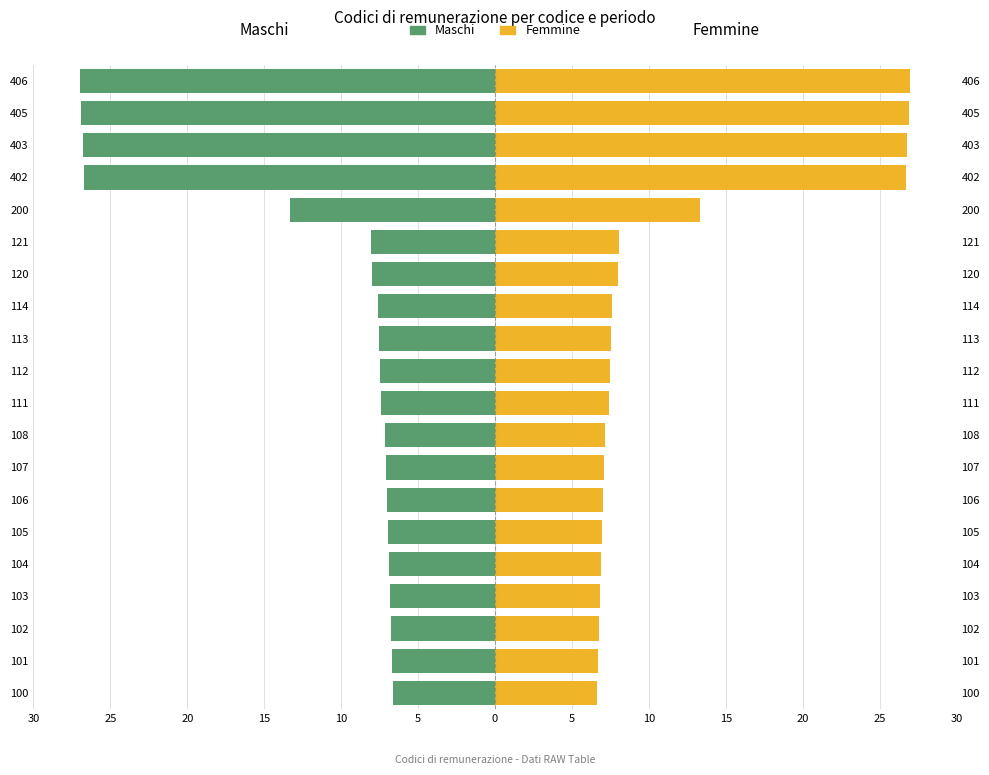

How many values in the Maschi series are below -7?

14